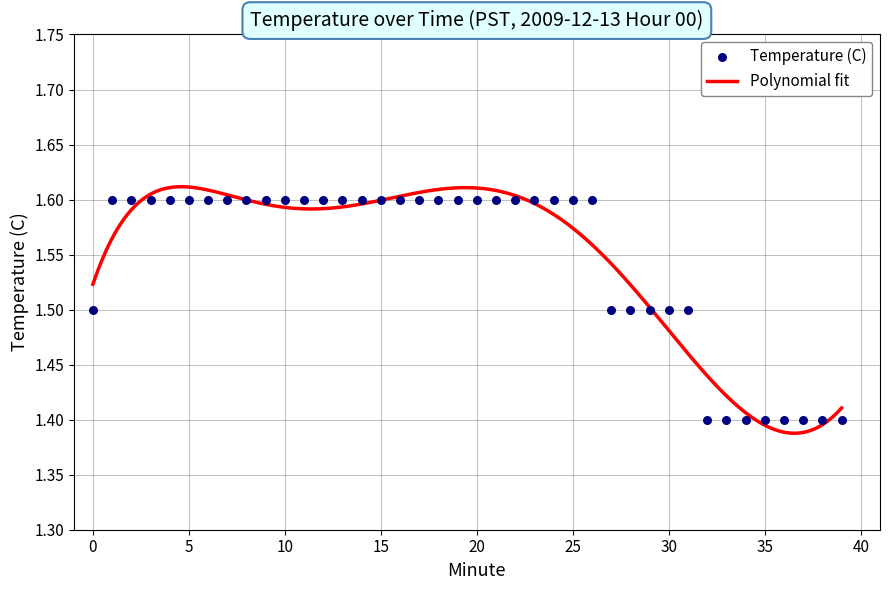

Approximately how many times larger is the value at 8 compared to 22?

1.0